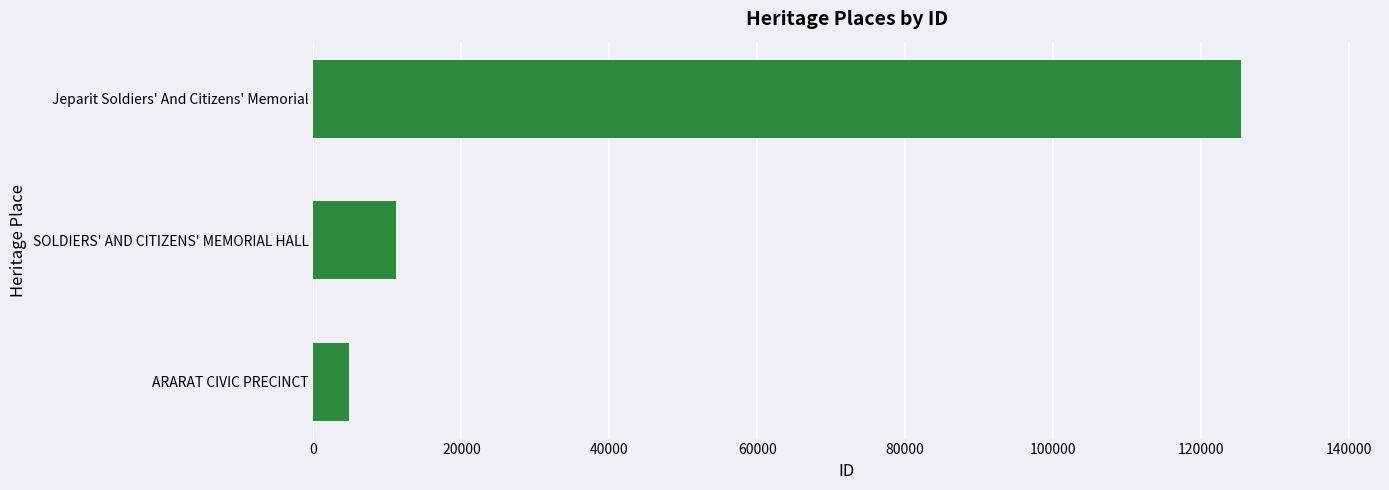

The value at ARARAT CIVIC PRECINCT is 4867. True or false?

True